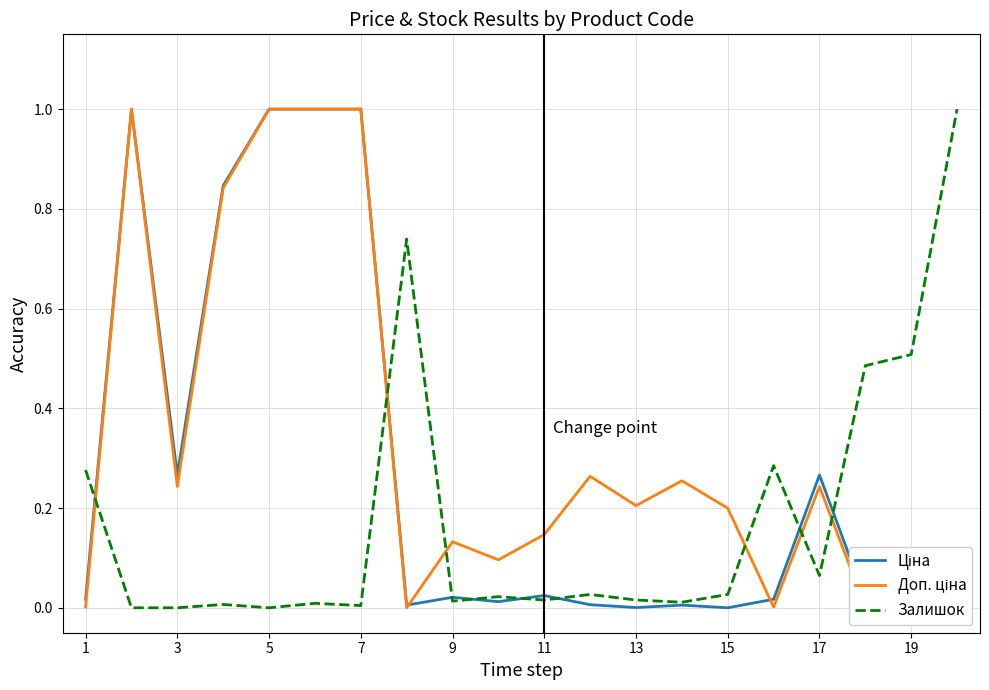

Is this an area chart (filled region under the line)?

No